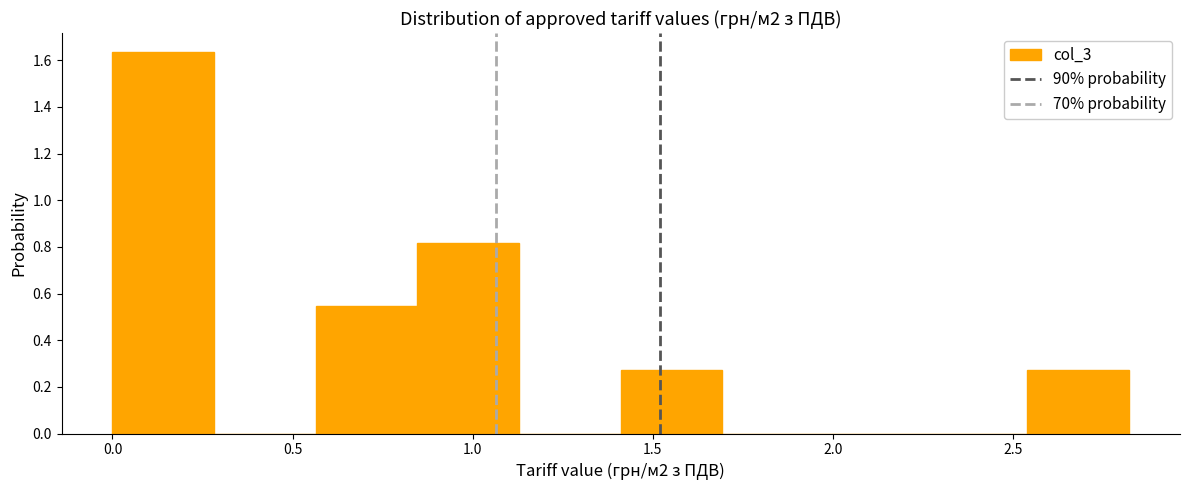

Reading left to right, transcribe this chart: for each bar, give the range it covers on the x-axis and its height. Neither the bar edges nor the heights are printed on the chart, so give them approximately, as read against the axes.

0.00 to 0.30: 1.64
0.30 to 0.55: 0
0.55 to 0.85: 0.54
0.85 to 1.15: 0.82
1.15 to 1.40: 0
1.40 to 1.70: 0.28
1.70 to 2.00: 0
2.00 to 2.25: 0
2.25 to 2.55: 0
2.55 to 2.80: 0.28